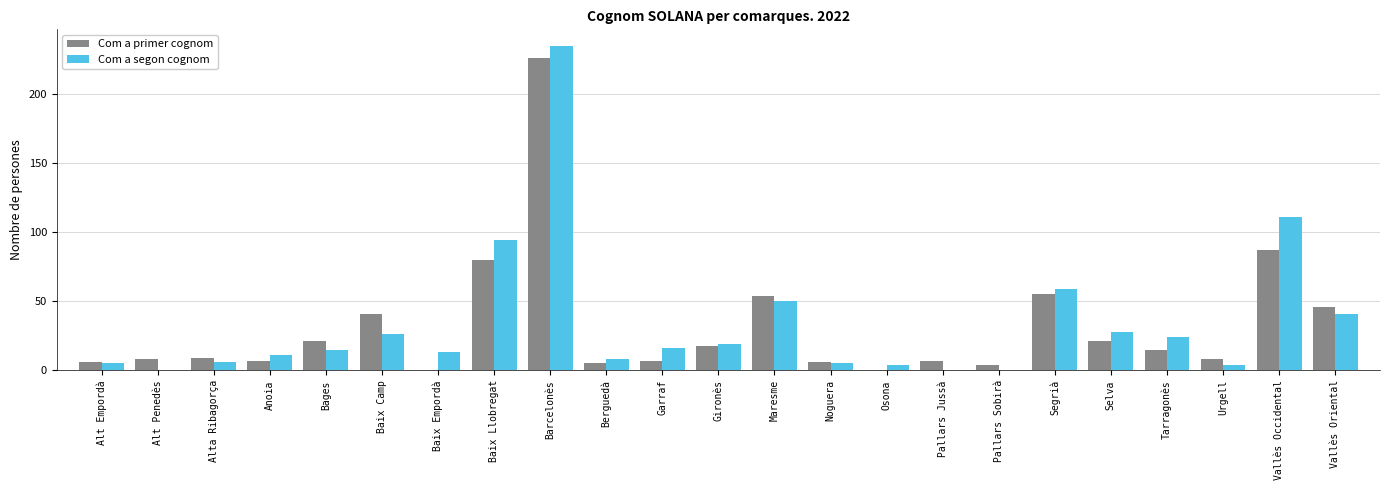

Which series has the largest range (max minus min)?

Com a segon cognom